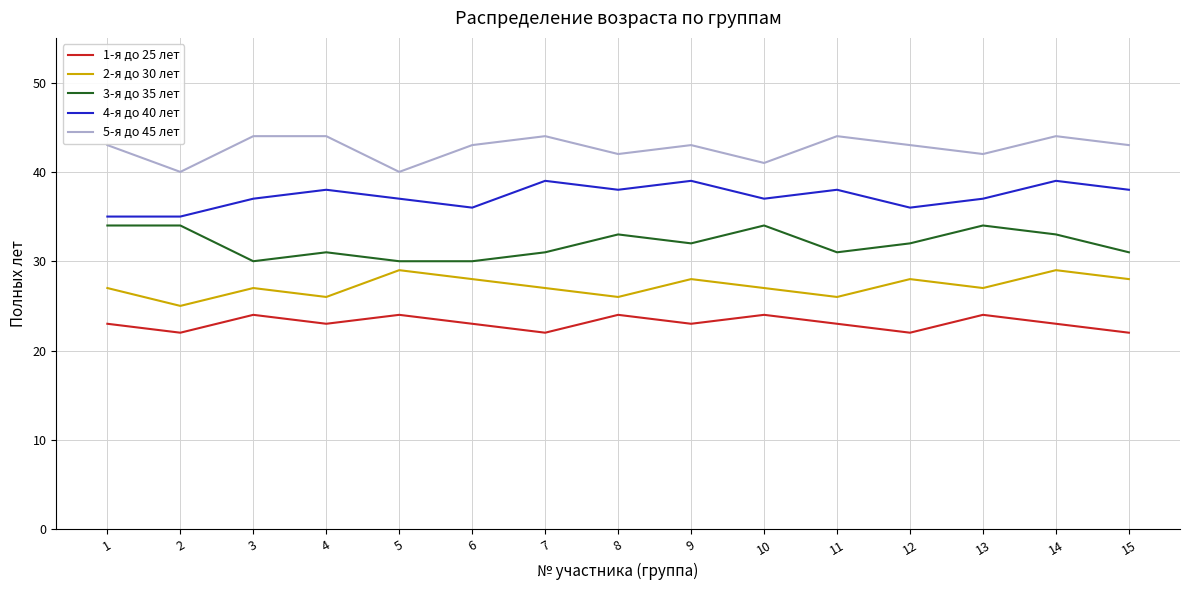

True or false: 1-я до 25 лет and 4-я до 40 лет intersect in this chart.

False